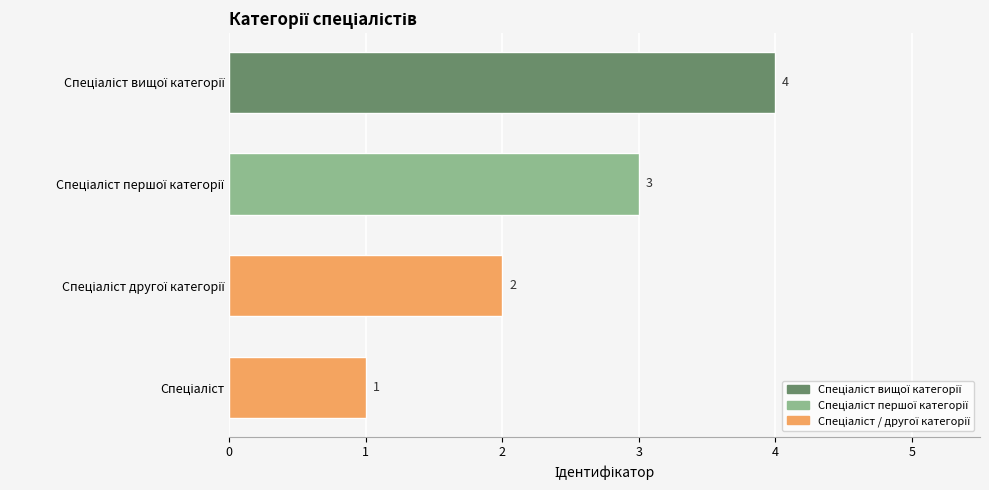

How many categories are shown in the chart?

4